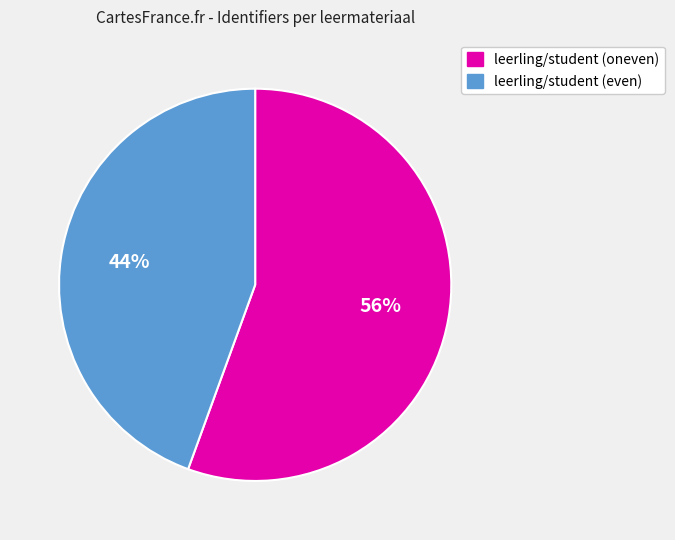

To the nearest percent, what is the average slice percentage?

50%